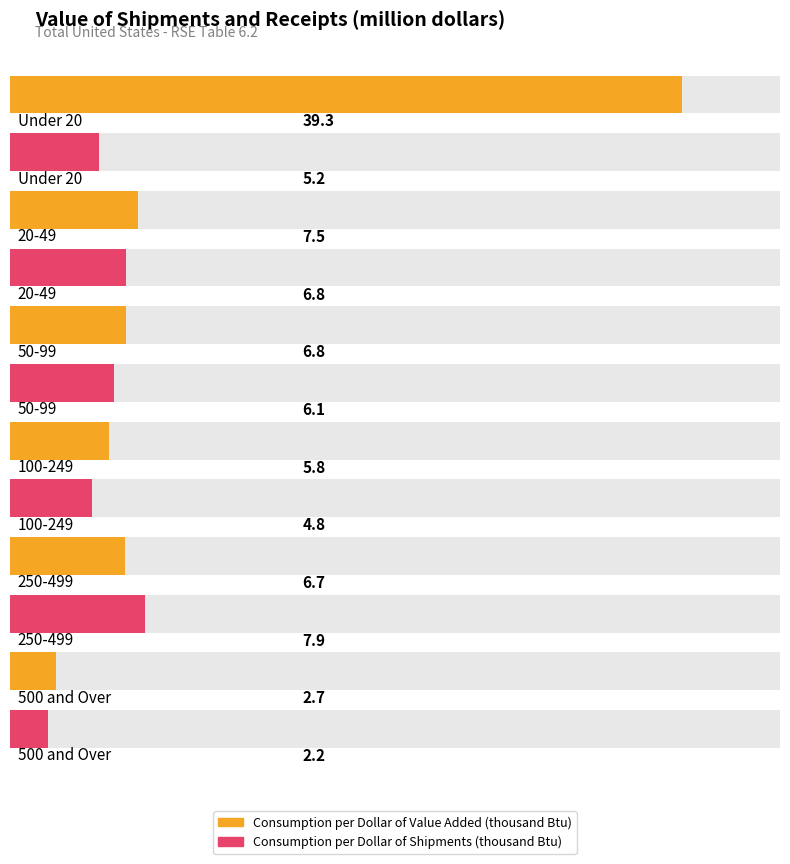

Where does the Consumption per Dollar of Shipments (thousand Btu) series first go above 6?

20-49